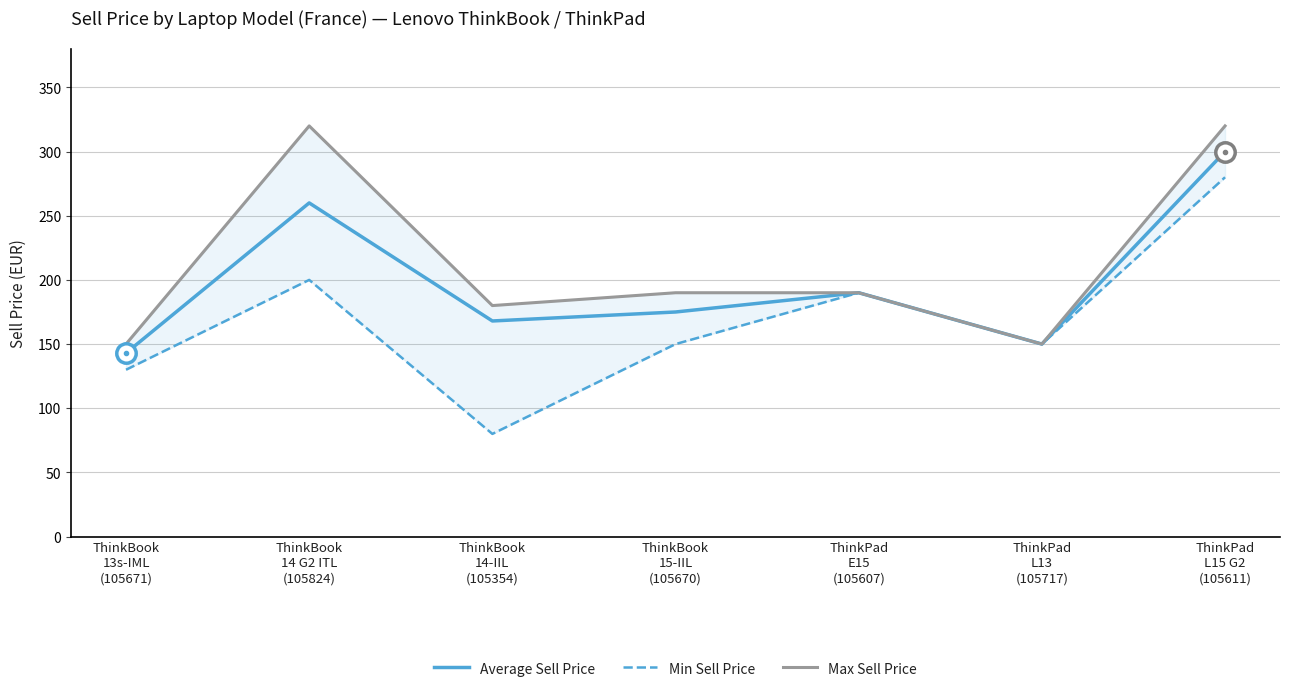

Rank the series at ThinkBook
13s-IML
(105671) from lowest to highest value.

Min Sell Price, Average Sell Price, Max Sell Price